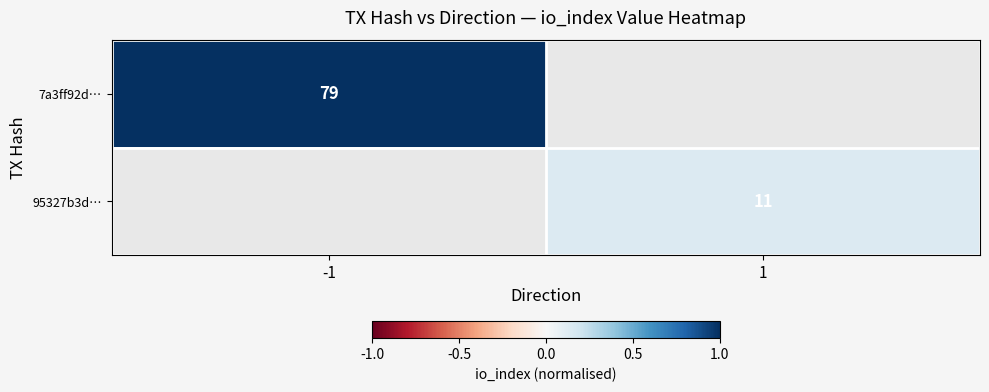

True or false: 95327b3d… has a value of 11 at 1.

True